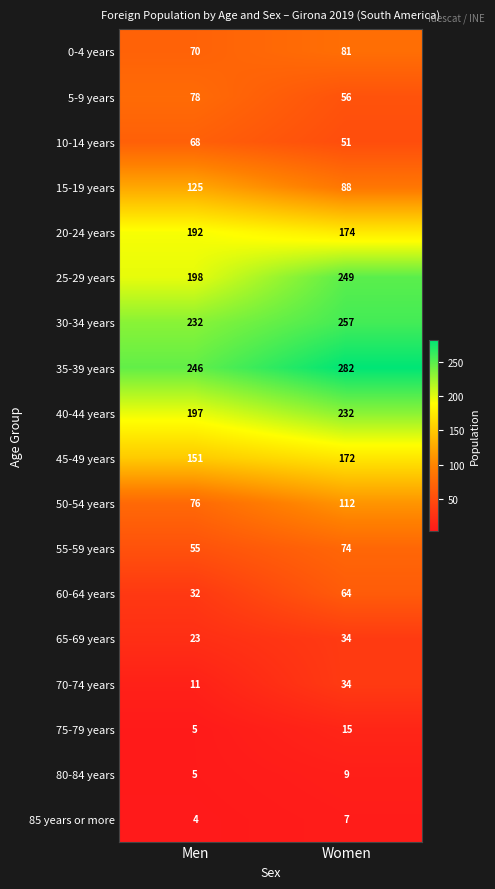

What is the difference between the highest and lowest values at Men?

242